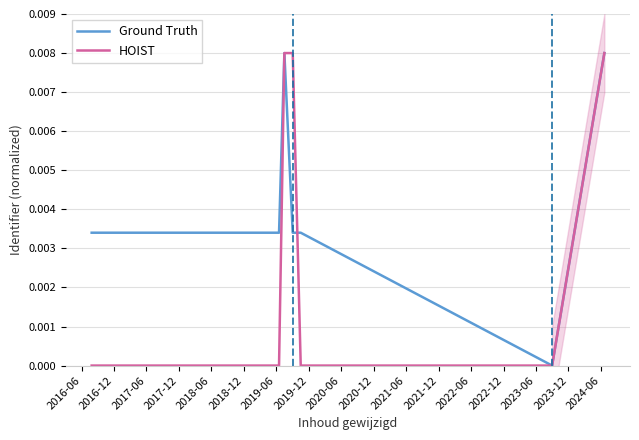

How many data points in HOIST are above 0?

6